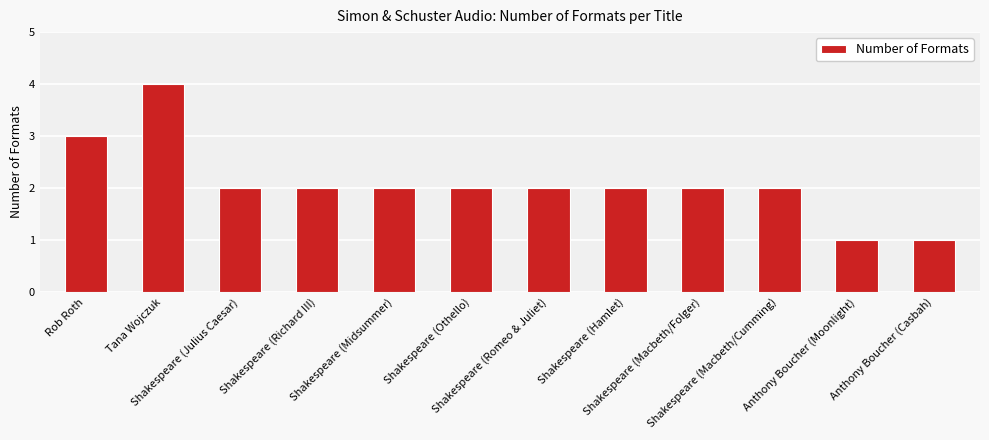

What is the sum of all values?

25